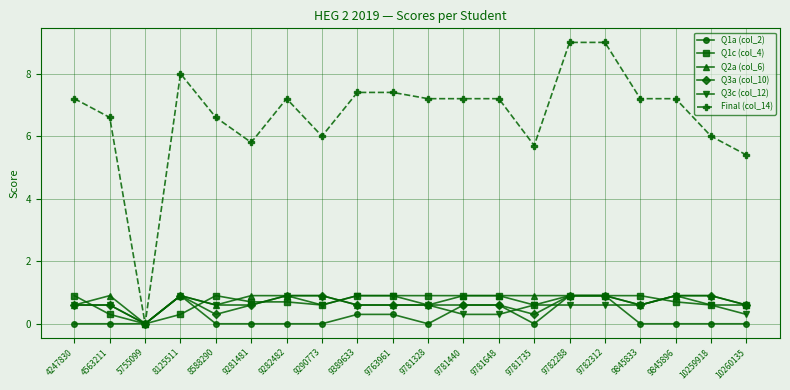

What is the value of the Final (col_14) point at the 10th from the left?

7.4